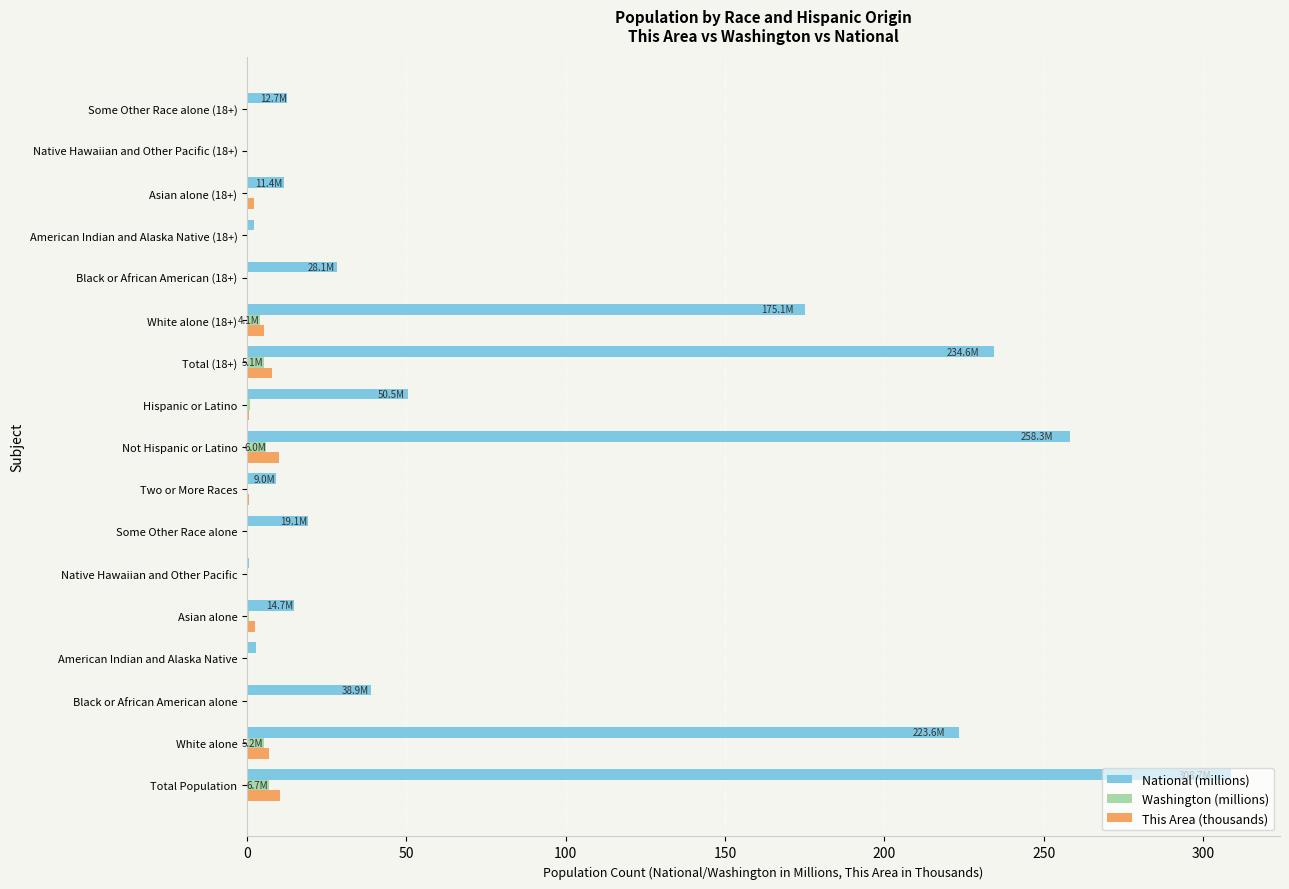

What value does the National (millions) series have at Total Population?

308.7